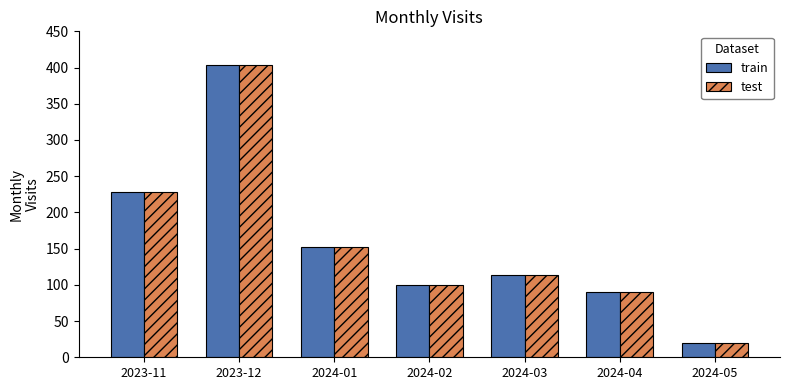

At which label does train reach its peak?

2023-12